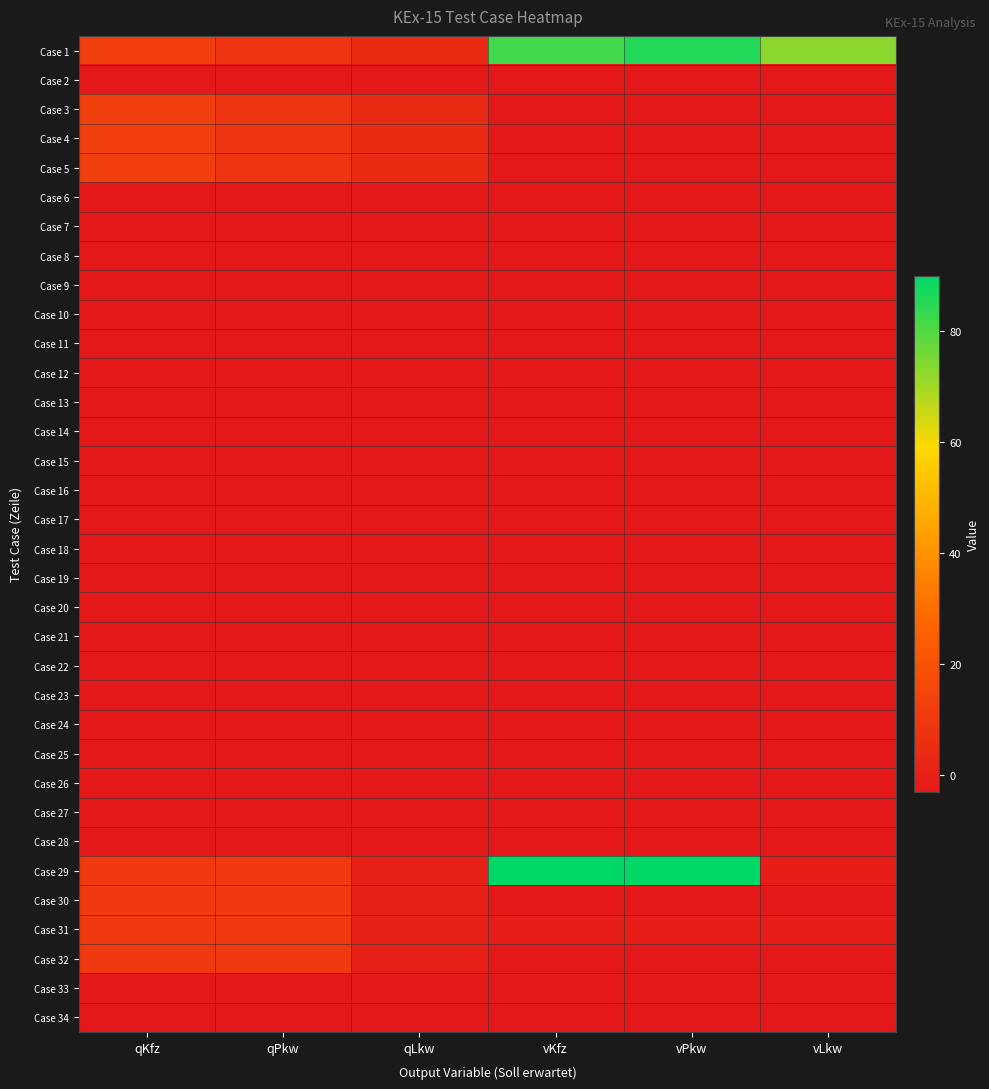

Reading left to right, list all the values displayed in this chart.

Case 1: qKfz=12	qPkw=8	qLkw=4	vKfz=82	vPkw=86	vLkw=73
Case 2: qKfz=-3	qPkw=-3	qLkw=-3	vKfz=-3	vPkw=-3	vLkw=-3
Case 3: qKfz=12	qPkw=8	qLkw=4	vKfz=-3	vPkw=-3	vLkw=-3
Case 4: qKfz=12	qPkw=8	qLkw=4	vKfz=-3	vPkw=-3	vLkw=-3
Case 5: qKfz=12	qPkw=8	qLkw=4	vKfz=-3	vPkw=-3	vLkw=-3
Case 6: qKfz=-3	qPkw=-3	qLkw=-3	vKfz=-3	vPkw=-3	vLkw=-3
Case 7: qKfz=-3	qPkw=-3	qLkw=-3	vKfz=-3	vPkw=-3	vLkw=-3
Case 8: qKfz=-3	qPkw=-3	qLkw=-3	vKfz=-3	vPkw=-3	vLkw=-3
Case 9: qKfz=-3	qPkw=-3	qLkw=-3	vKfz=-3	vPkw=-3	vLkw=-3
Case 10: qKfz=-3	qPkw=-3	qLkw=-3	vKfz=-3	vPkw=-3	vLkw=-3
Case 11: qKfz=-3	qPkw=-3	qLkw=-3	vKfz=-3	vPkw=-3	vLkw=-3
Case 12: qKfz=-3	qPkw=-3	qLkw=-3	vKfz=-3	vPkw=-3	vLkw=-3
Case 13: qKfz=-3	qPkw=-3	qLkw=-3	vKfz=-3	vPkw=-3	vLkw=-3
Case 14: qKfz=-3	qPkw=-3	qLkw=-3	vKfz=-3	vPkw=-3	vLkw=-3
Case 15: qKfz=-3	qPkw=-3	qLkw=-3	vKfz=-3	vPkw=-3	vLkw=-3
Case 16: qKfz=-3	qPkw=-3	qLkw=-3	vKfz=-3	vPkw=-3	vLkw=-3
Case 17: qKfz=-3	qPkw=-3	qLkw=-3	vKfz=-3	vPkw=-3	vLkw=-3
Case 18: qKfz=-3	qPkw=-3	qLkw=-3	vKfz=-3	vPkw=-3	vLkw=-3
Case 19: qKfz=-3	qPkw=-3	qLkw=-3	vKfz=-3	vPkw=-3	vLkw=-3
Case 20: qKfz=-3	qPkw=-3	qLkw=-3	vKfz=-3	vPkw=-3	vLkw=-3
Case 21: qKfz=-3	qPkw=-3	qLkw=-3	vKfz=-3	vPkw=-3	vLkw=-3
Case 22: qKfz=-3	qPkw=-3	qLkw=-3	vKfz=-3	vPkw=-3	vLkw=-3
Case 23: qKfz=-3	qPkw=-3	qLkw=-3	vKfz=-3	vPkw=-3	vLkw=-3
Case 24: qKfz=-3	qPkw=-3	qLkw=-3	vKfz=-3	vPkw=-3	vLkw=-3
Case 25: qKfz=-3	qPkw=-3	qLkw=-3	vKfz=-3	vPkw=-3	vLkw=-3
Case 26: qKfz=-3	qPkw=-3	qLkw=-3	vKfz=-3	vPkw=-3	vLkw=-3
Case 27: qKfz=-3	qPkw=-3	qLkw=-3	vKfz=-3	vPkw=-3	vLkw=-3
Case 28: qKfz=-3	qPkw=-3	qLkw=-3	vKfz=-3	vPkw=-3	vLkw=-3
Case 29: qKfz=10	qPkw=10	qLkw=0	vKfz=90	vPkw=90	vLkw=-1
Case 30: qKfz=10	qPkw=10	qLkw=0	vKfz=-3	vPkw=-3	vLkw=-3
Case 31: qKfz=10	qPkw=10	qLkw=0	vKfz=-1	vPkw=-1	vLkw=-1
Case 32: qKfz=10	qPkw=10	qLkw=0	vKfz=-3	vPkw=-3	vLkw=-3
Case 33: qKfz=-3	qPkw=-3	qLkw=-3	vKfz=-3	vPkw=-3	vLkw=-3
Case 34: qKfz=-3	qPkw=-3	qLkw=-3	vKfz=-3	vPkw=-3	vLkw=-3